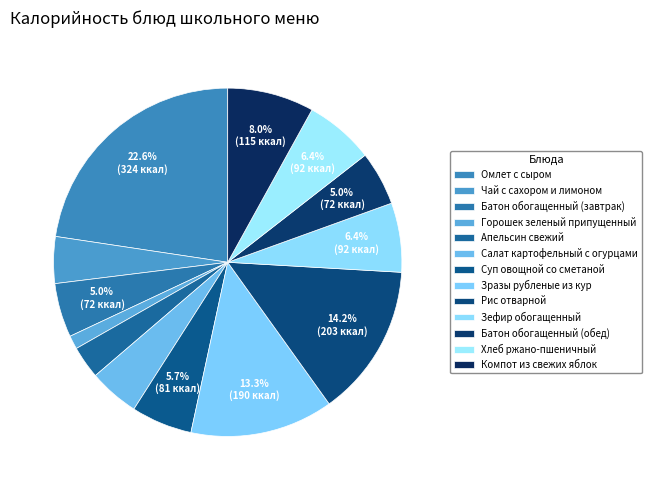

Is it true that Компот из свежих яблок is 8% of the pie?

True